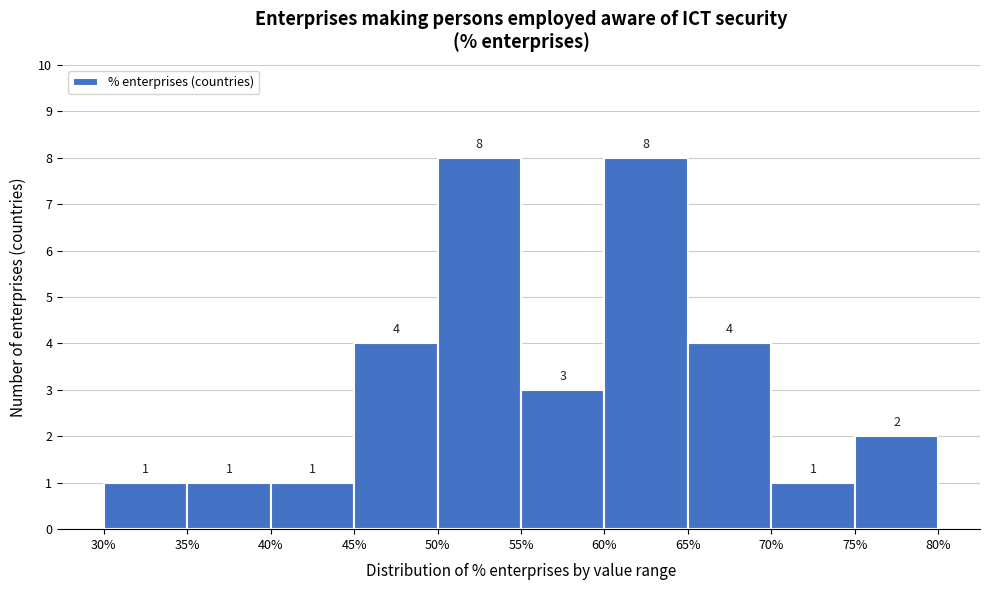

What is the height of the bar covering 45% to 50% on the x-axis?

4